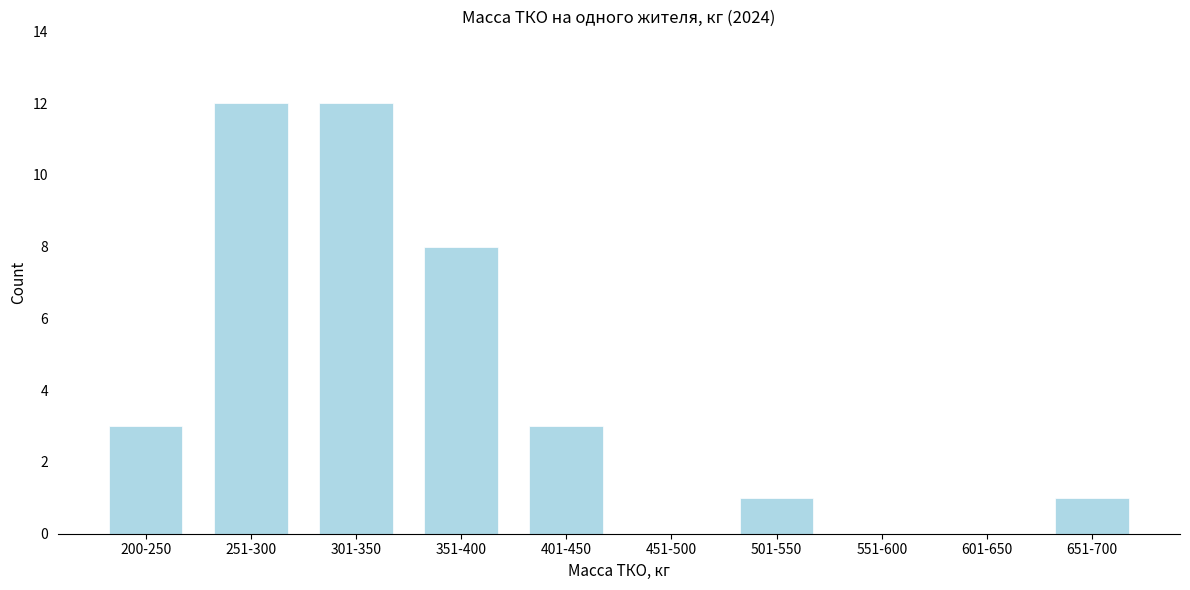

Reading left to right, transcribe all the data shown in this chart.

200-250=3	251-300=12	301-350=12	351-400=8	401-450=3	451-500=0	501-550=1	551-600=0	601-650=0	651-700=1